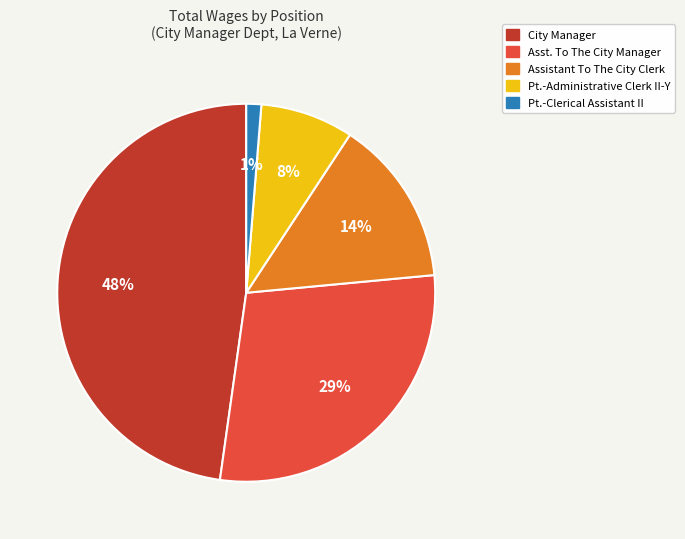

To the nearest percent, what is the difference between the Pt.-Administrative Clerk II-Y and Assistant To The City Clerk slice percentages?

6%